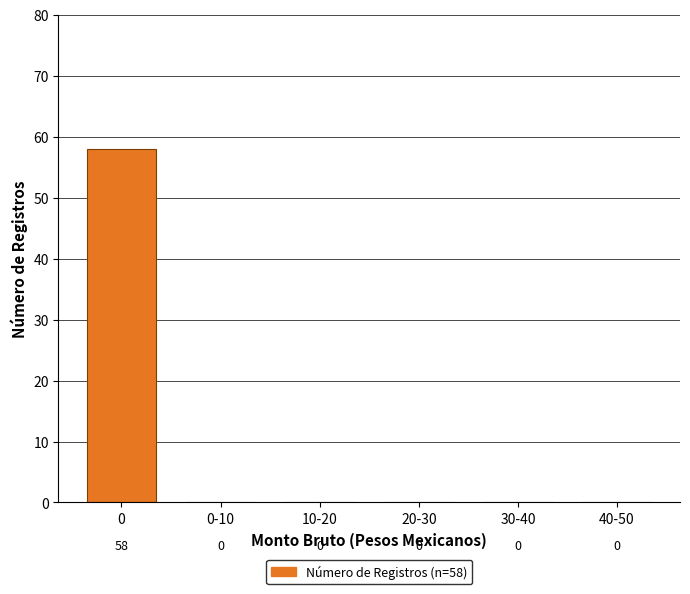

Reading left to right, transcribe all the data shown in this chart.

0=58	0-10=0	10-20=0	20-30=0	30-40=0	40-50=0